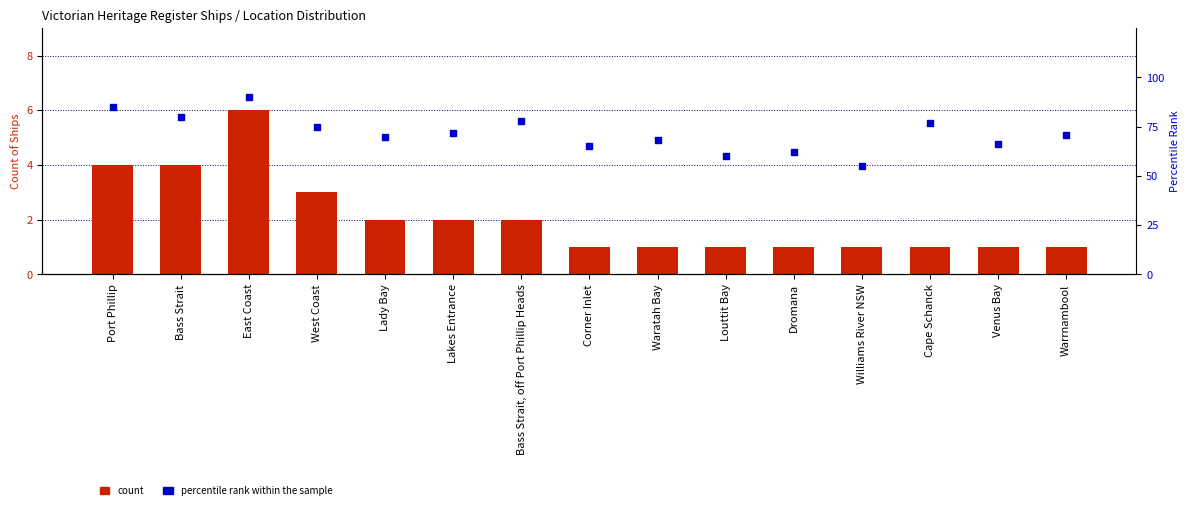

At how many categories does at least one series exceed 17?

15